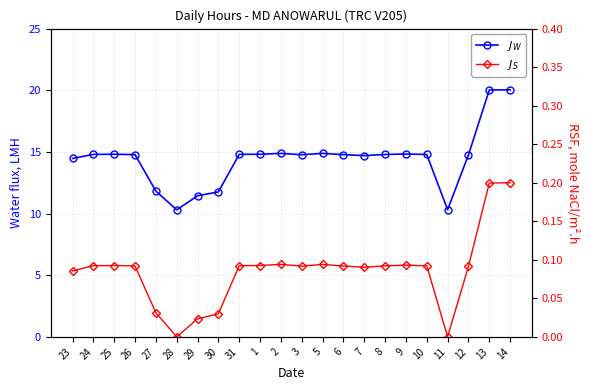

Where is the first local minimum for $J_S$?

28